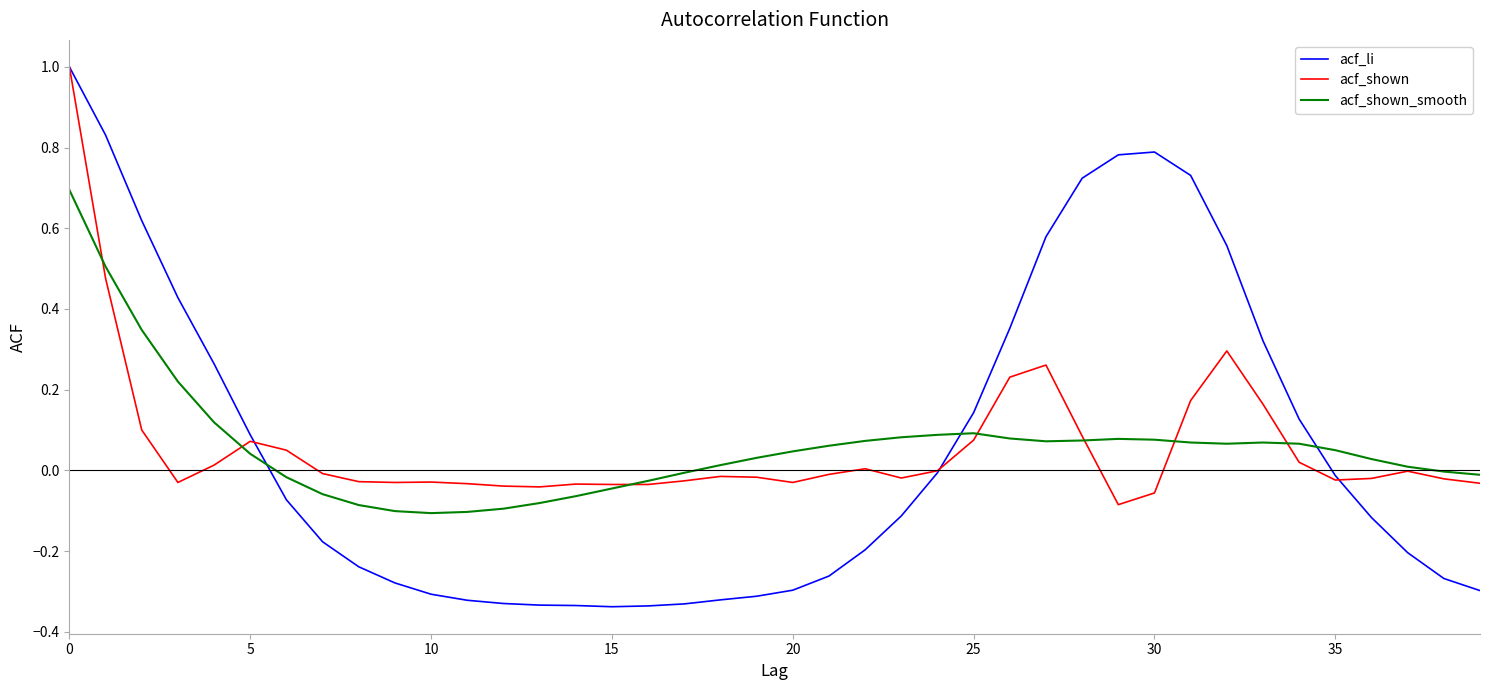

What is the maximum value for acf_shown?

1.0